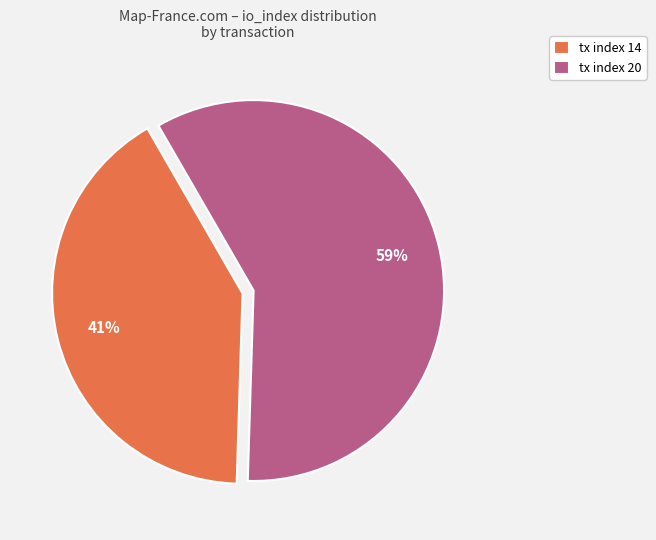

Is it true that tx index 14 is 41% of the pie?

True